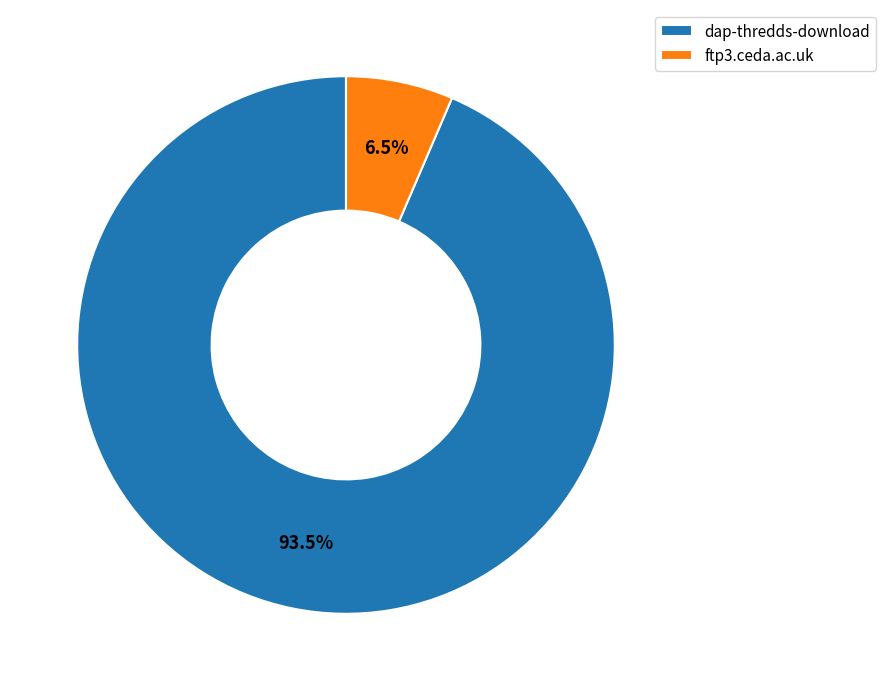

Is there a majority slice in this chart?

Yes